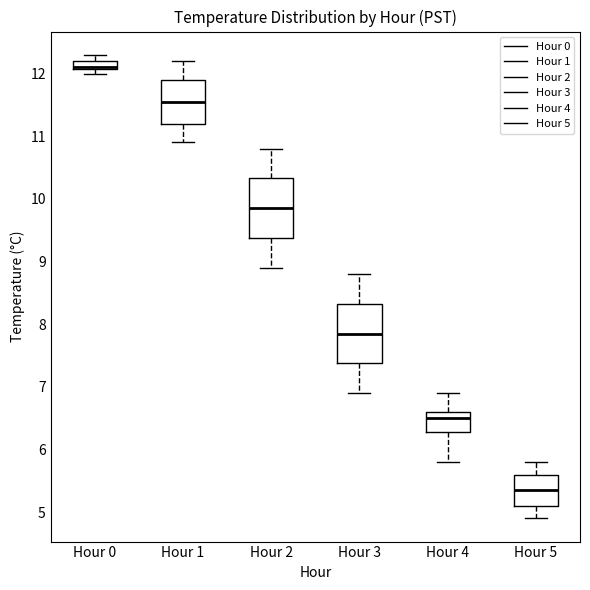

Where does the upper whisker of the box for Hour 0 end on the y-axis? The values are not printed on the chart, so give them approximately, as read against the axis.

12.3